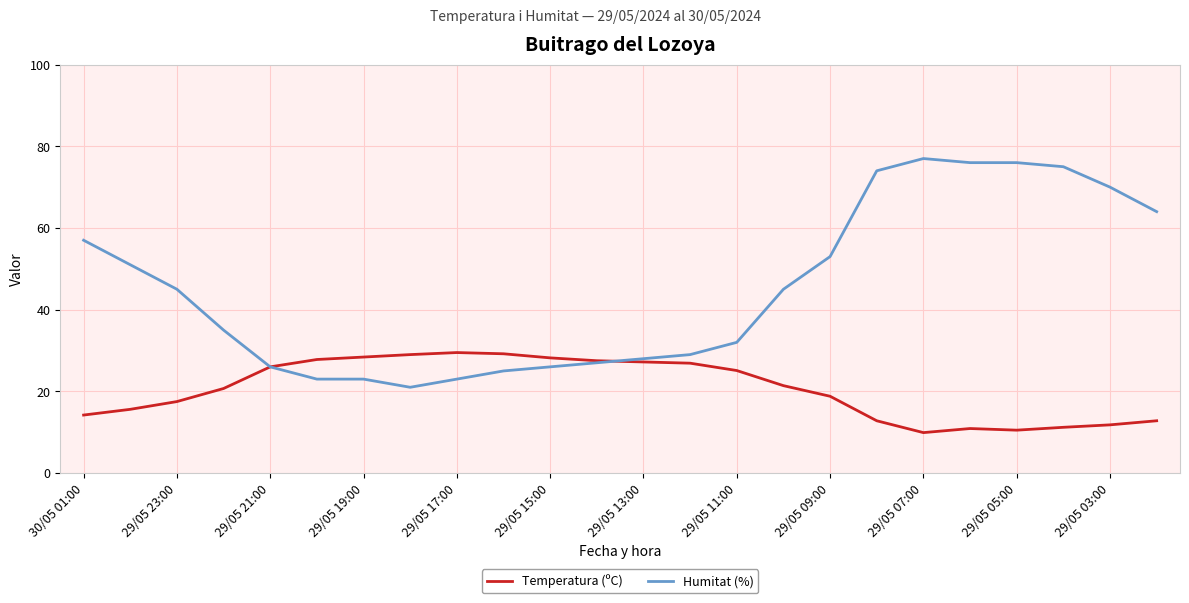

Which series has the largest total across all categories?

Humitat (%)